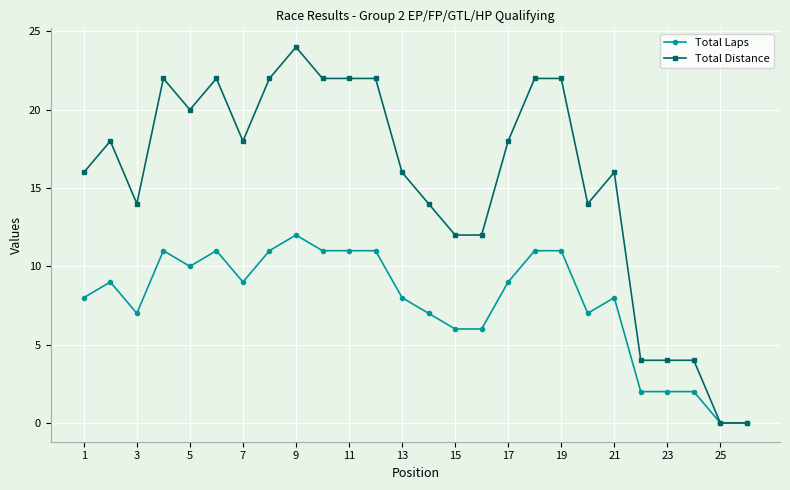

At how many categories does at least one series exceed 1?

24